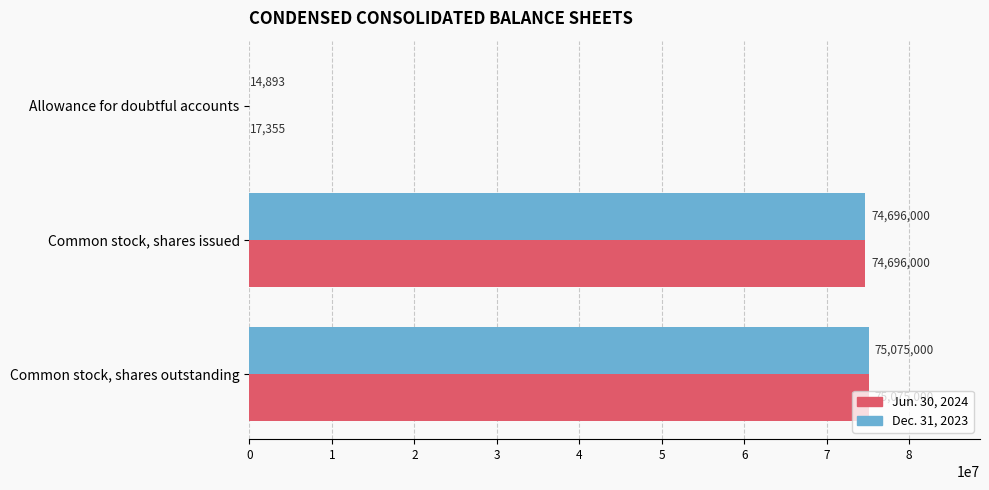

At which label is Jun. 30, 2024 closest to 37546177?

Common stock, shares issued